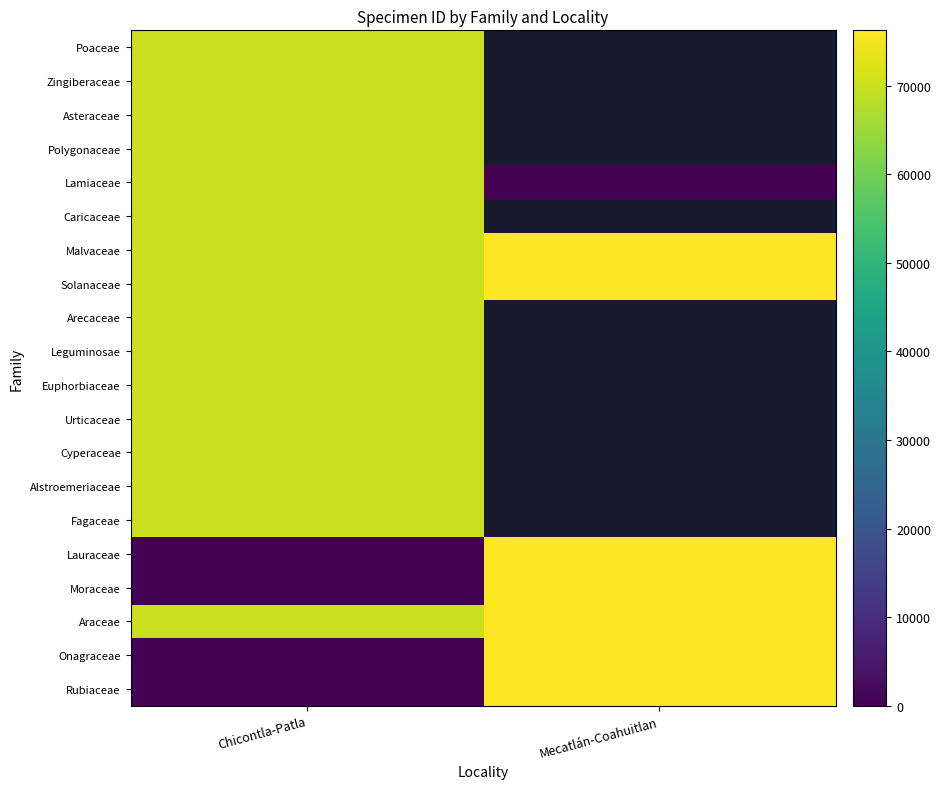

What is the maximum value for Euphorbiaceae?

70176.0